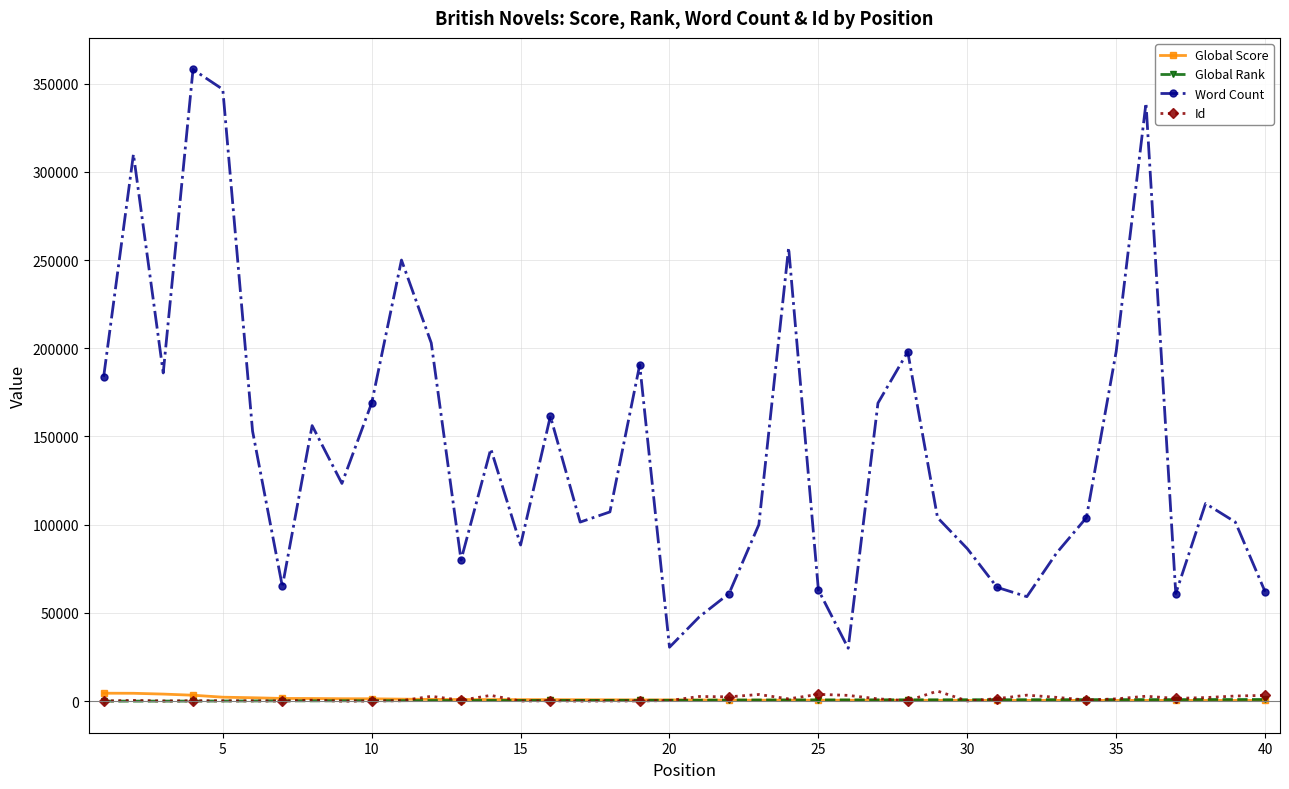

True or false: Id and Word Count intersect in this chart.

False